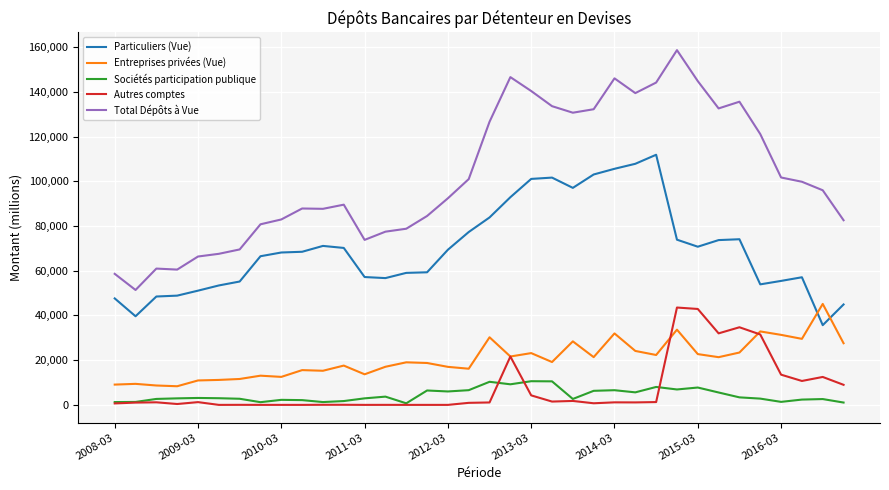

What is the difference between the second highest and second lowest values in the Particuliers (Vue) series?

68174.9